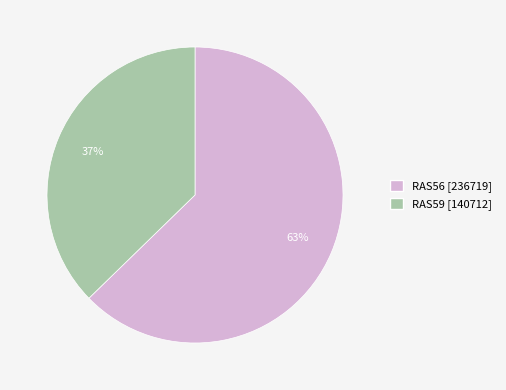

Which slice is the largest?

RAS56